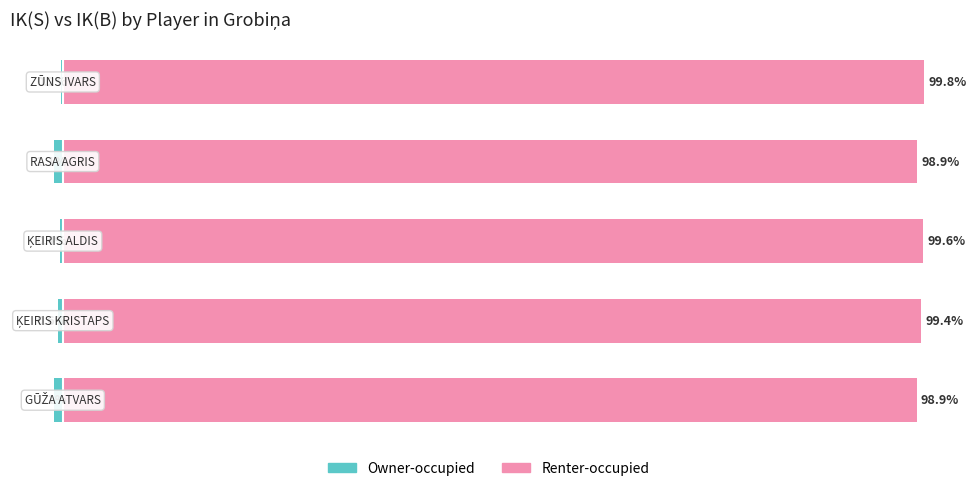

What is the difference between the Owner-occupied values at 0 and 2?

0.7